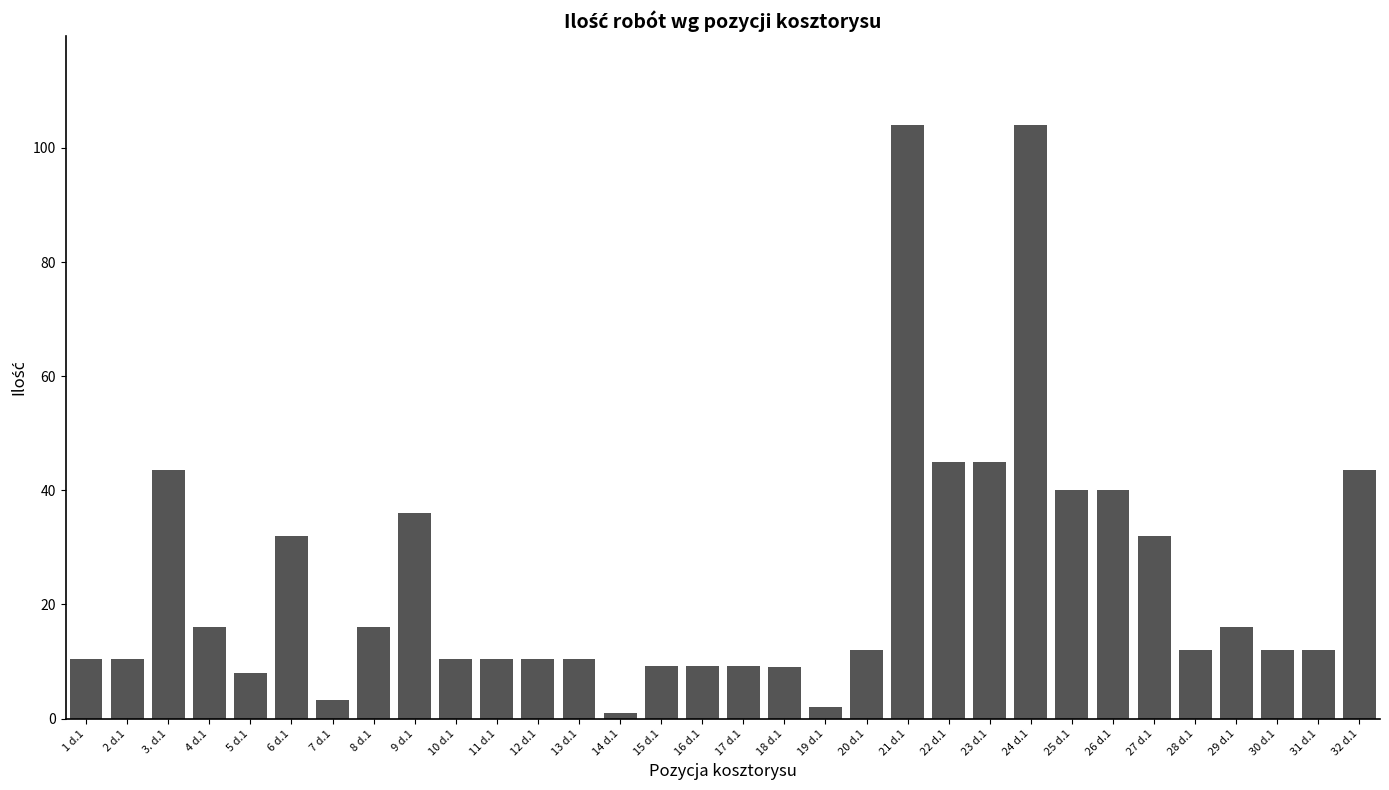

What is the difference between the second highest and minimum values?

103.1